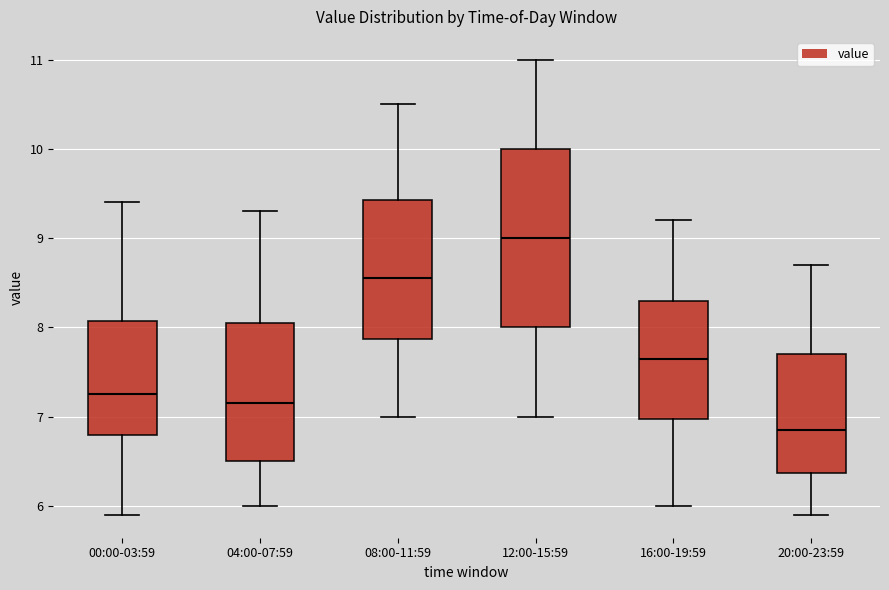

Where is the upper edge of the box for 20:00-23:59 on the y-axis? The values are not printed on the chart, so give them approximately, as read against the axis.

7.7